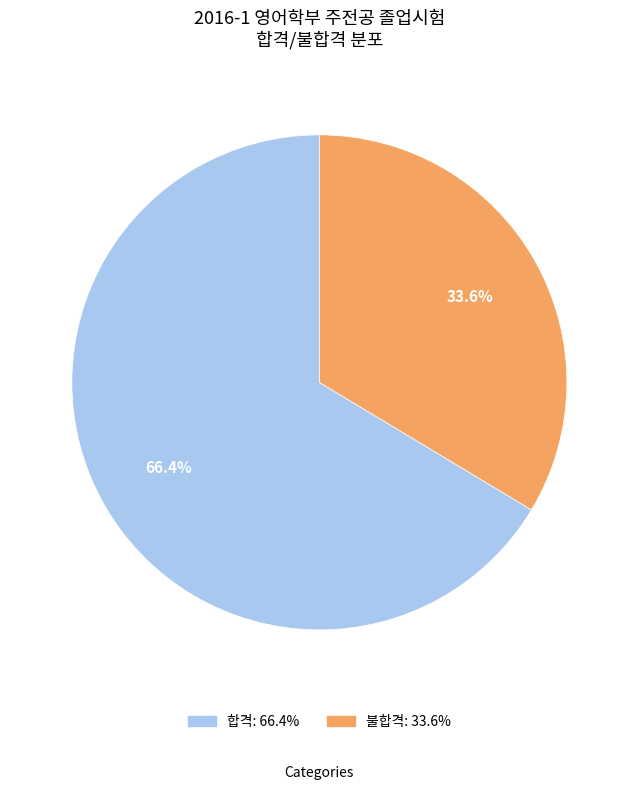

The 불합격 slice represents 34% of the pie. True or false?

True